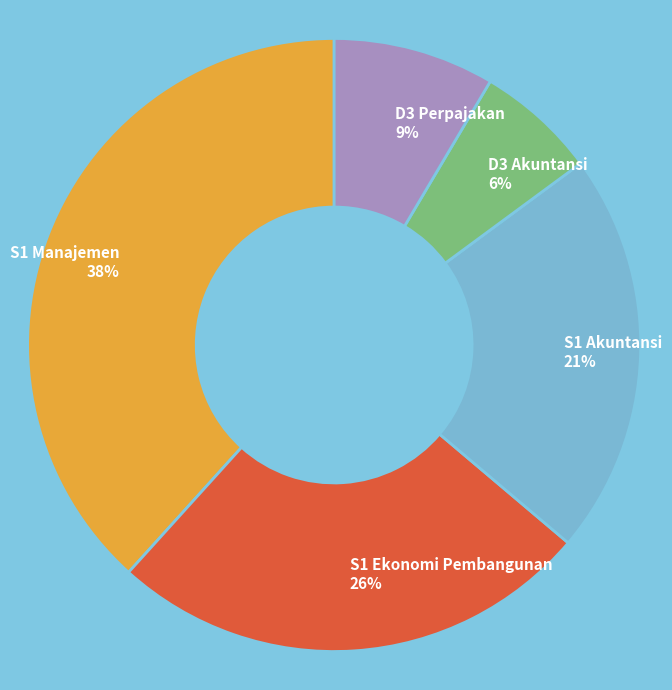

Does any single category account for the majority?

No